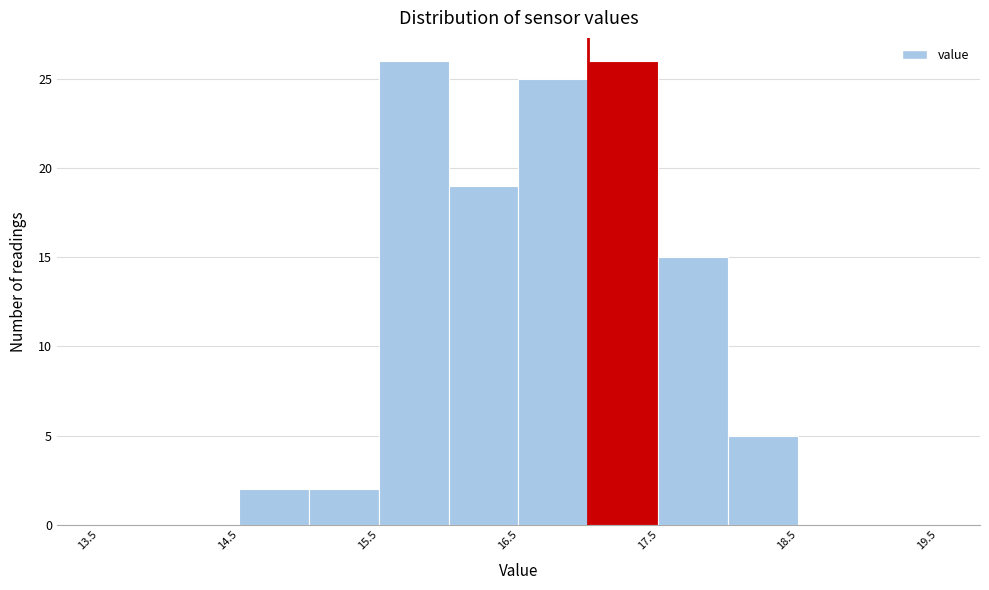

Reading left to right, transcribe this chart: for each bar, give the range it covers on the x-axis and its height. The values are not printed on the chart, so give them approximately, as read against the axis.

13.5 to 14.0: 0
14.0 to 14.5: 0
14.5 to 15.0: 2
15.0 to 15.5: 2
15.5 to 16.0: 26
16.0 to 16.5: 19
16.5 to 17.0: 25
17.0 to 17.5: 26
17.5 to 18.0: 15
18.0 to 18.5: 5
18.5 to 19.0: 0
19.0 to 19.5: 0